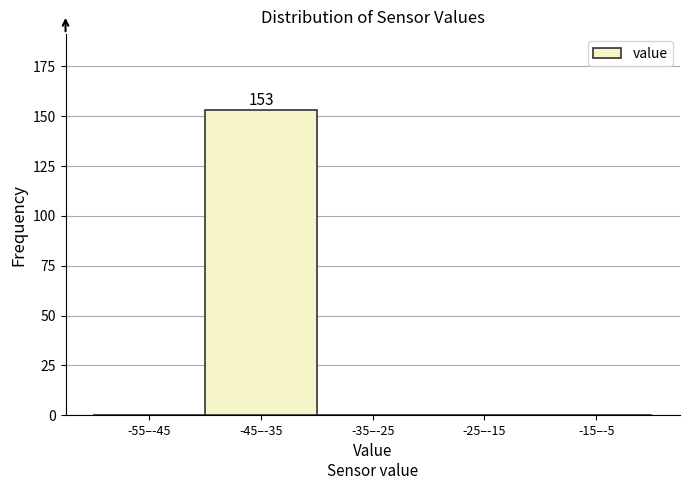

Reading left to right, what are all the values shown in this chart?

-55–-45=0	-45–-35=153	-35–-25=0	-25–-15=0	-15–-5=0